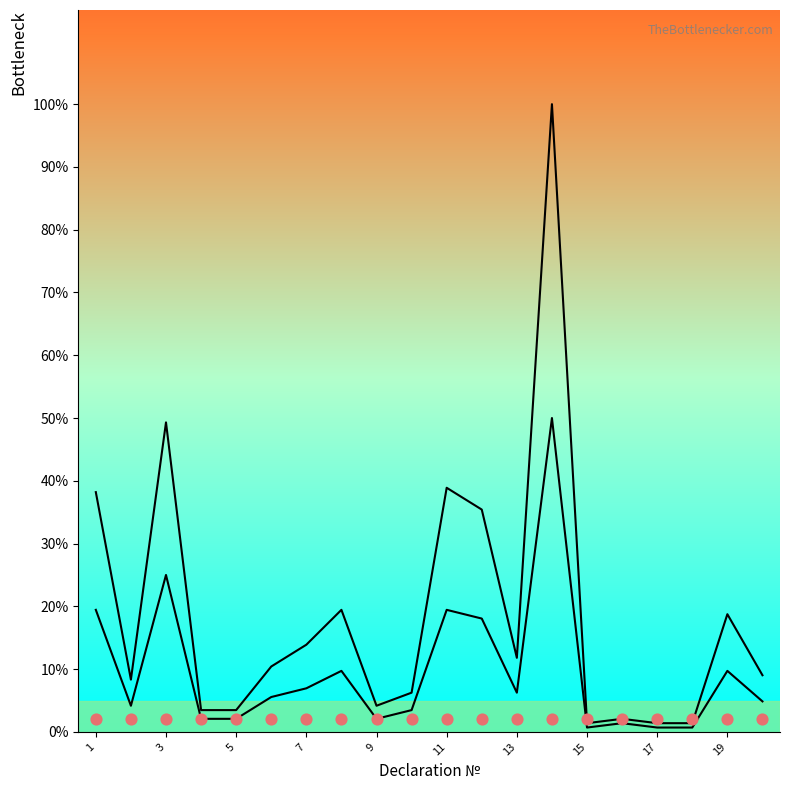

Is the value of workers at 1 greater than the value of curve2 at 11?

Yes